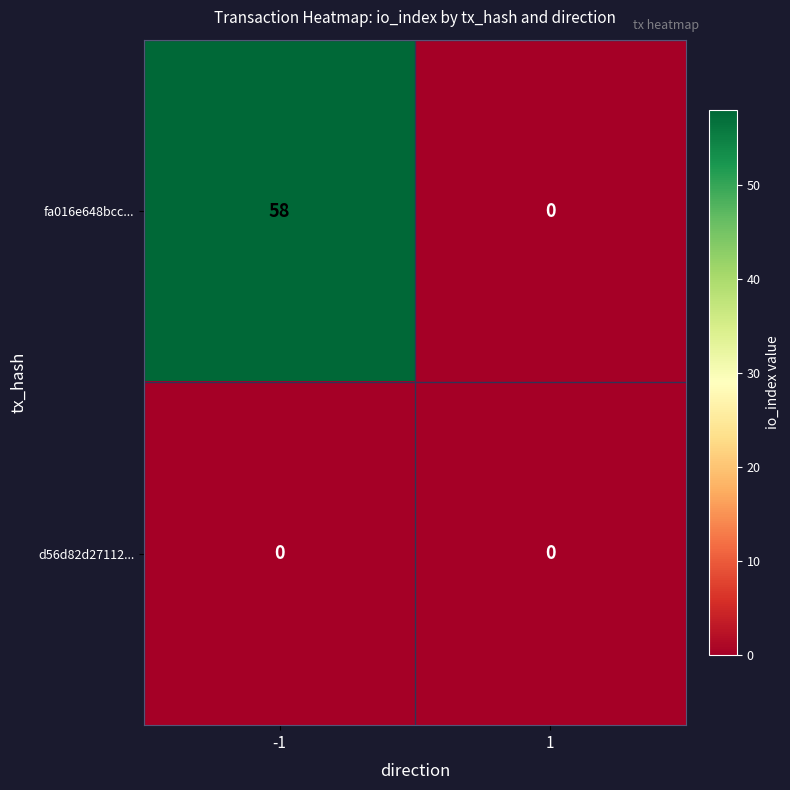

List the series in order of their overall mean, highest first.

fa016e648bcc..., d56d82d27112...